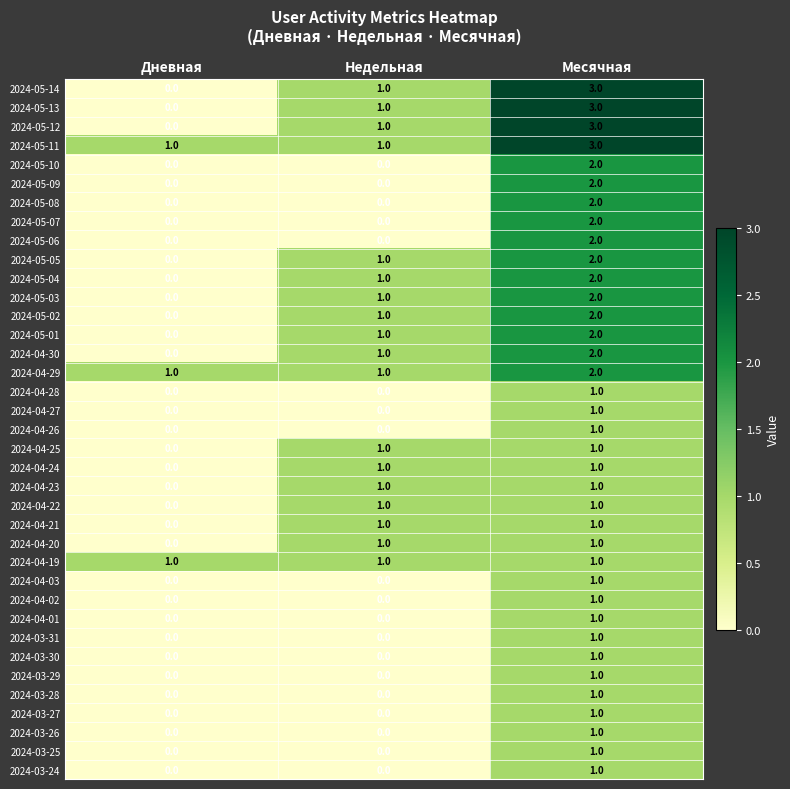

Is it true that 2024-03-29 equals 0 at Недельная?

True